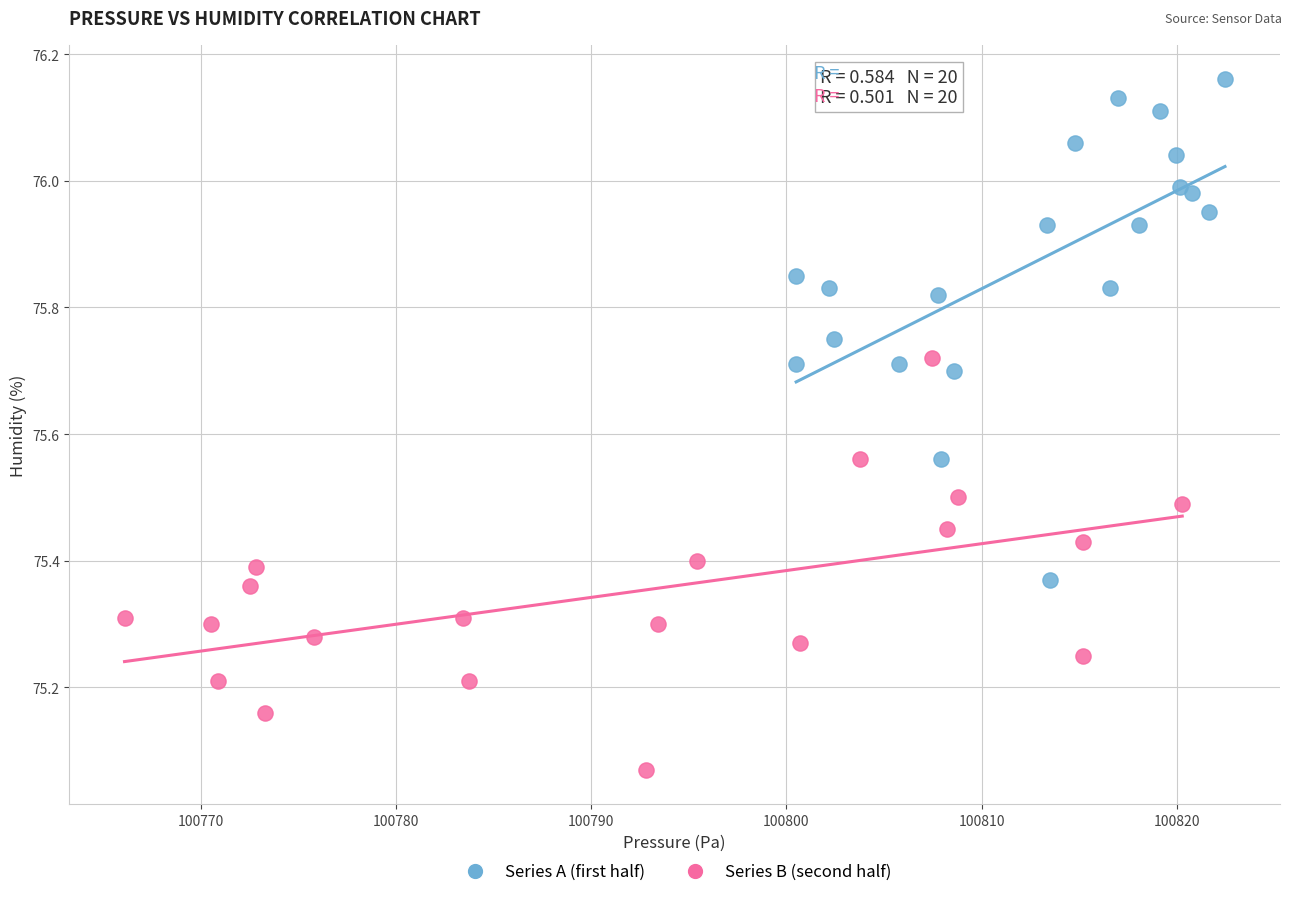

Which series reaches the minimum Y coordinate?

Series B (second half)